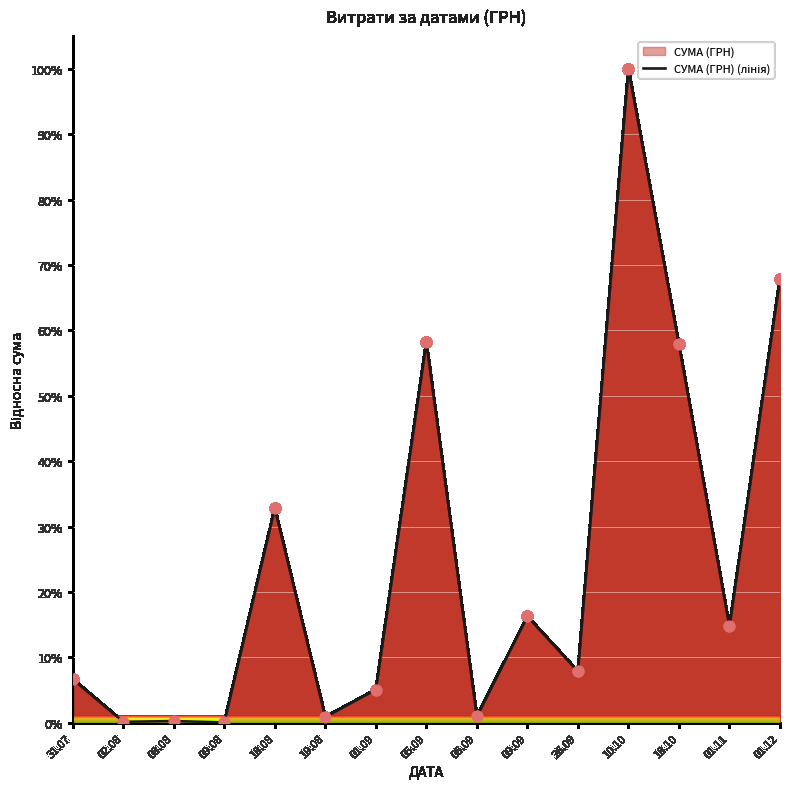

Which has a higher value, 05.09 or 26.09?

05.09